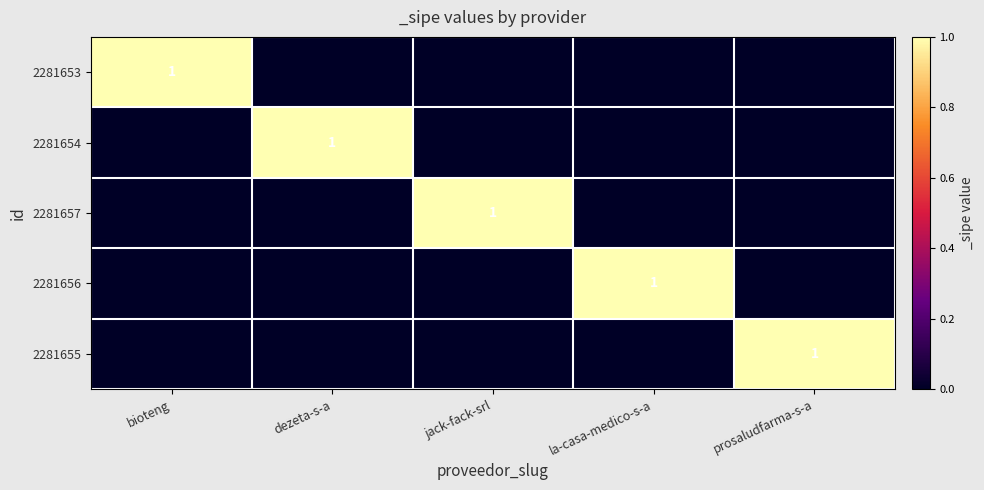

Is it true that 2281653 equals 1 at bioteng?

True